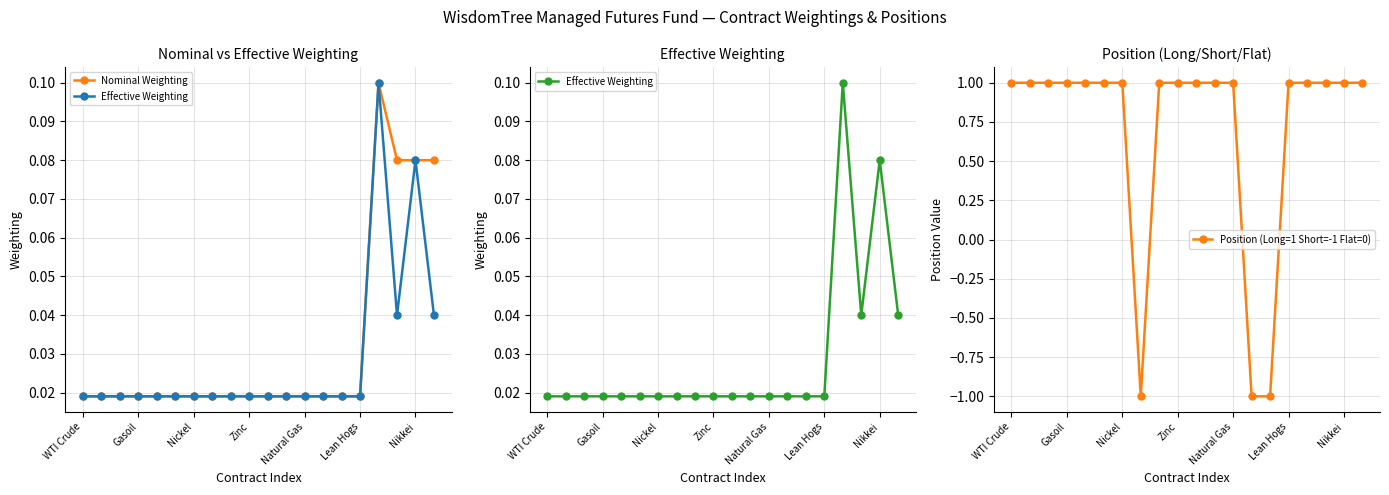

What is the sum of all Position (Long=1 Short=-1 Flat=0) values?

14